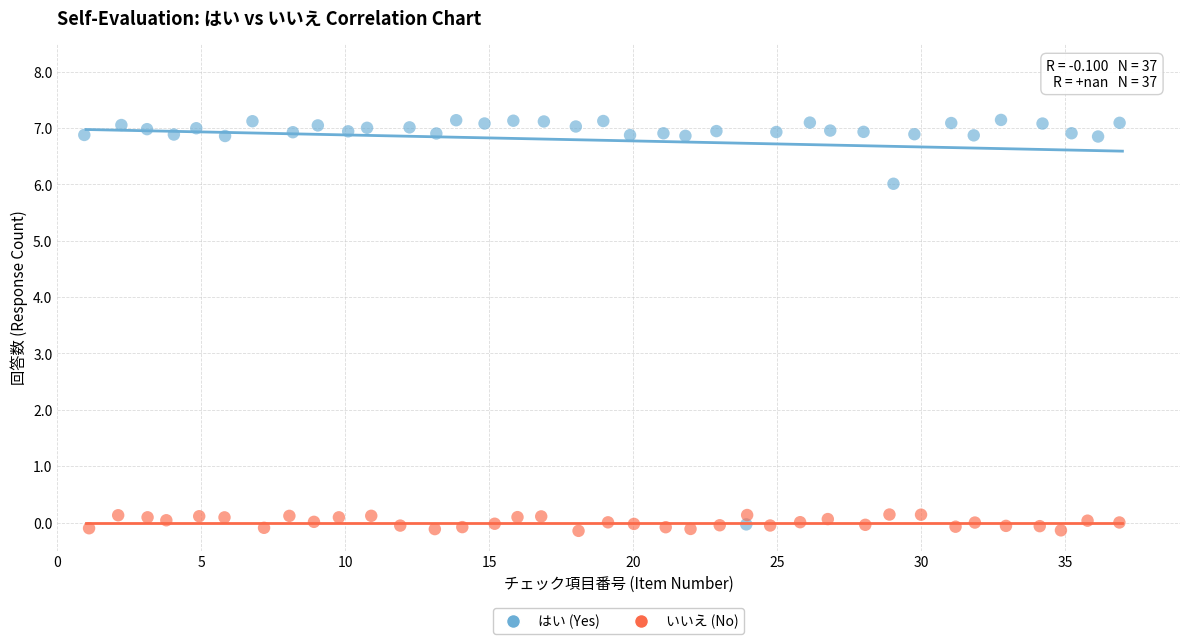

Which series contains the highest Y value?

はい (Yes)